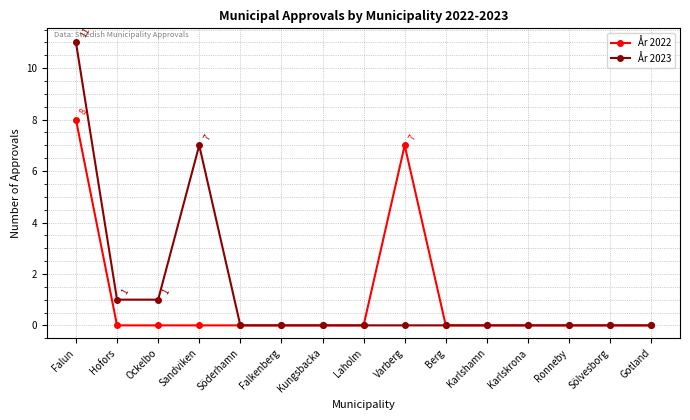

In År 2022, how many points are higher than both neighbors (excluding endpoints)?

1